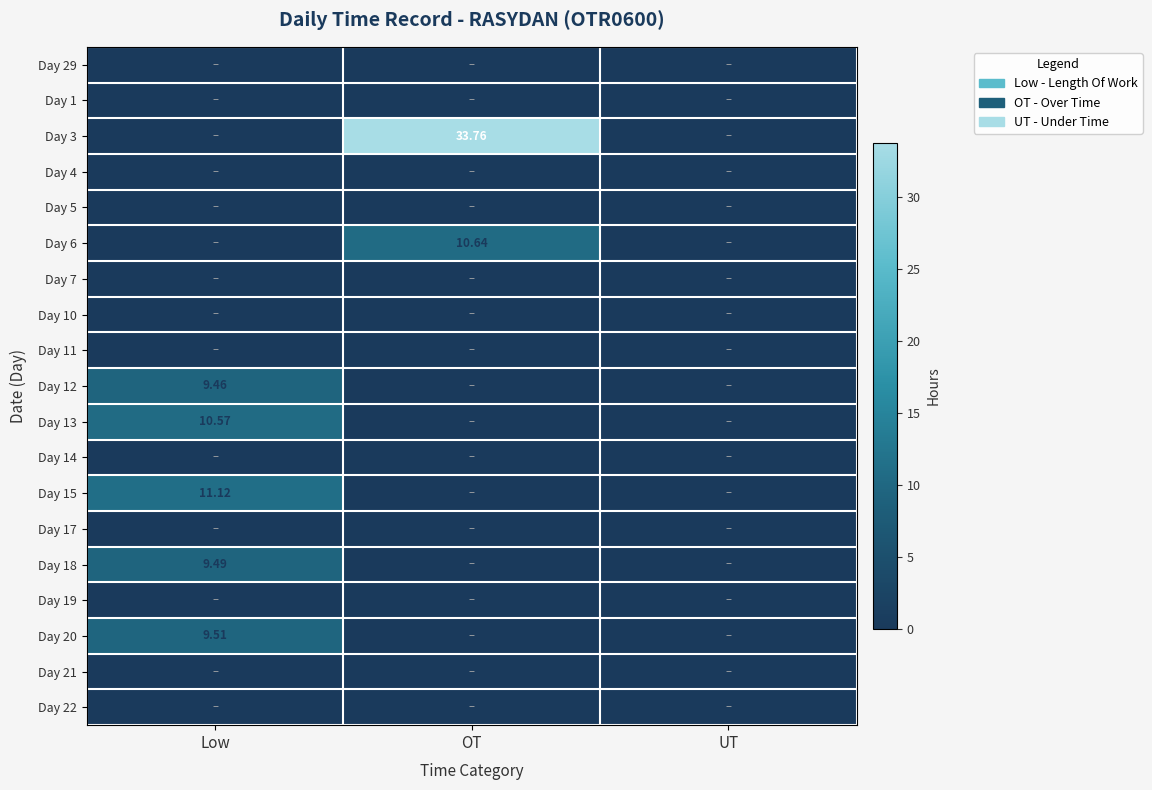

Which series has the largest total across all categories?

Day 3